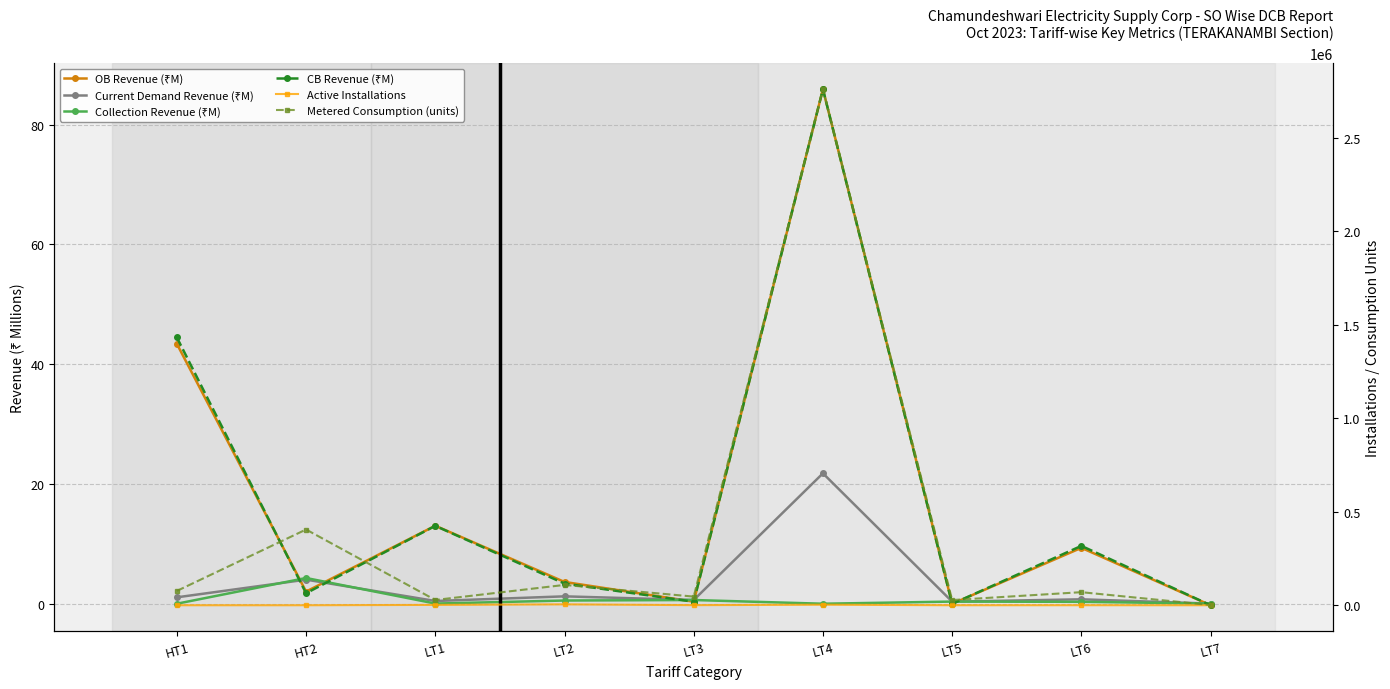

Where is the first local maximum for Current Demand Revenue (₹M)?

HT2